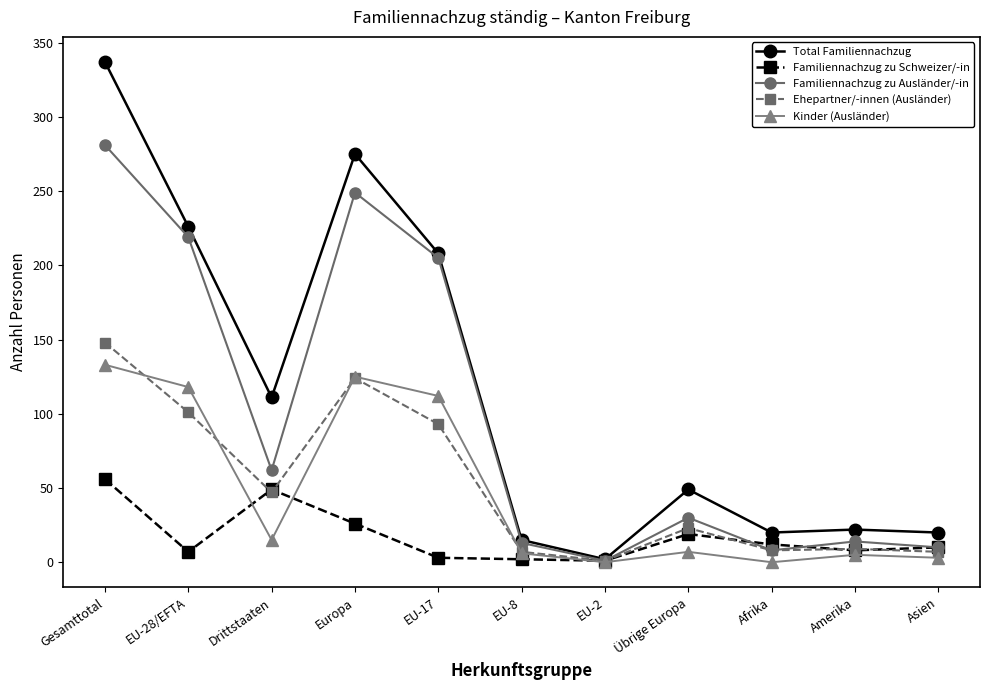

What is the label of the 10th point from the right?

EU-28/EFTA